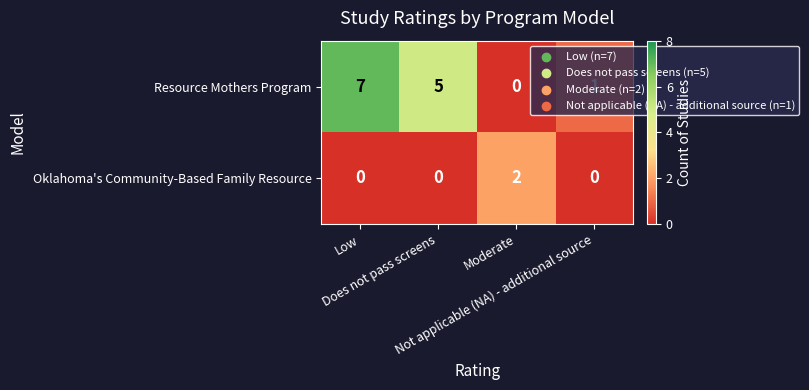

What is the maximum value for Resource Mothers Program?

7